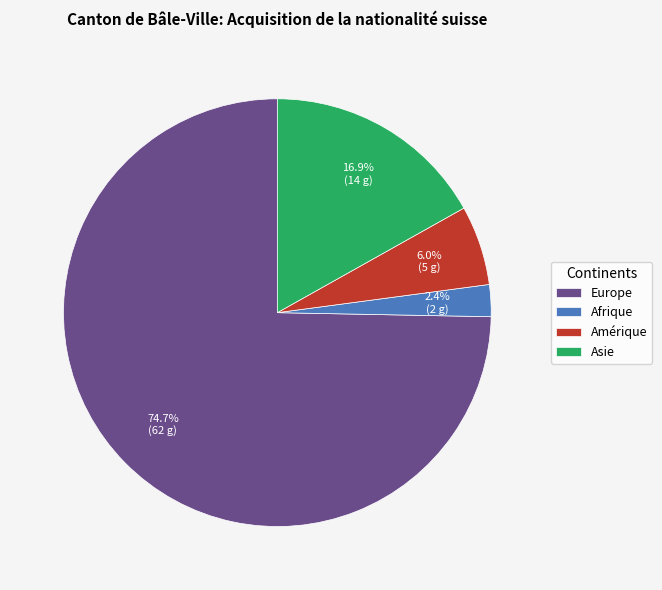

To the nearest percent, what percentage of the pie is Afrique?

2%